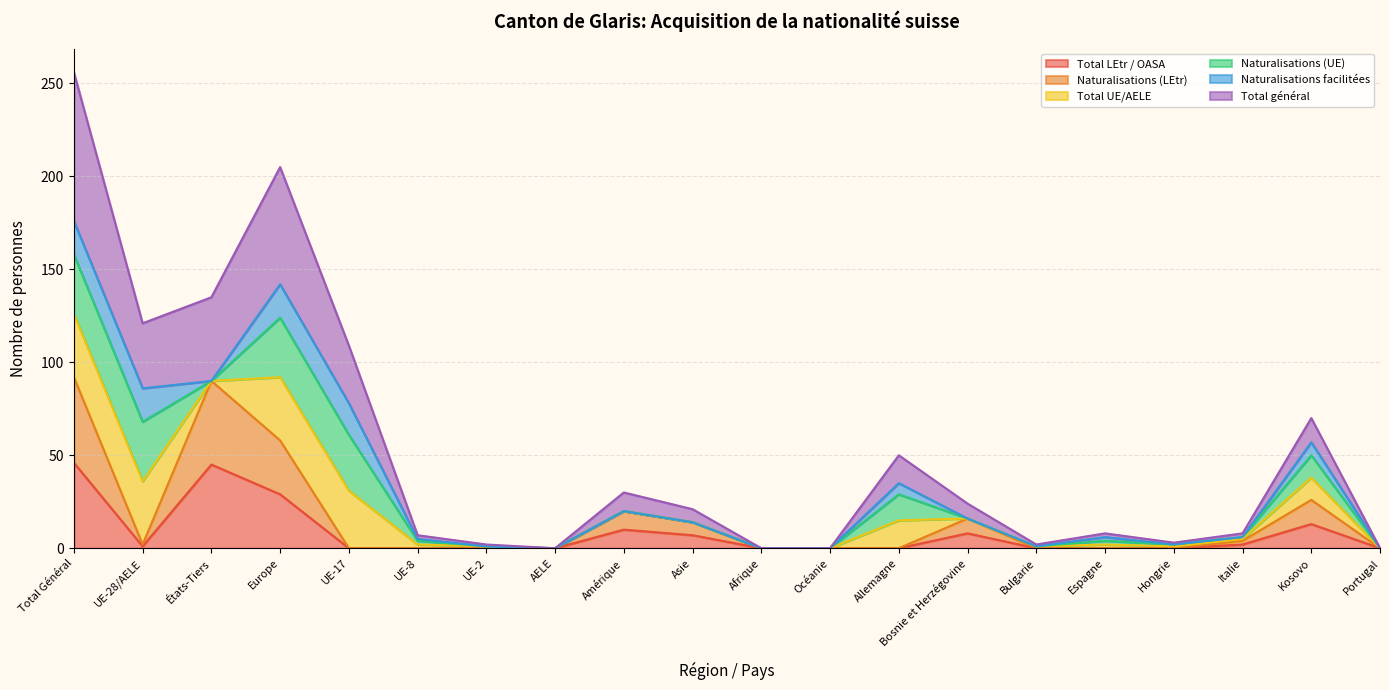

Does the chart display data point markers on the line(s)?

No